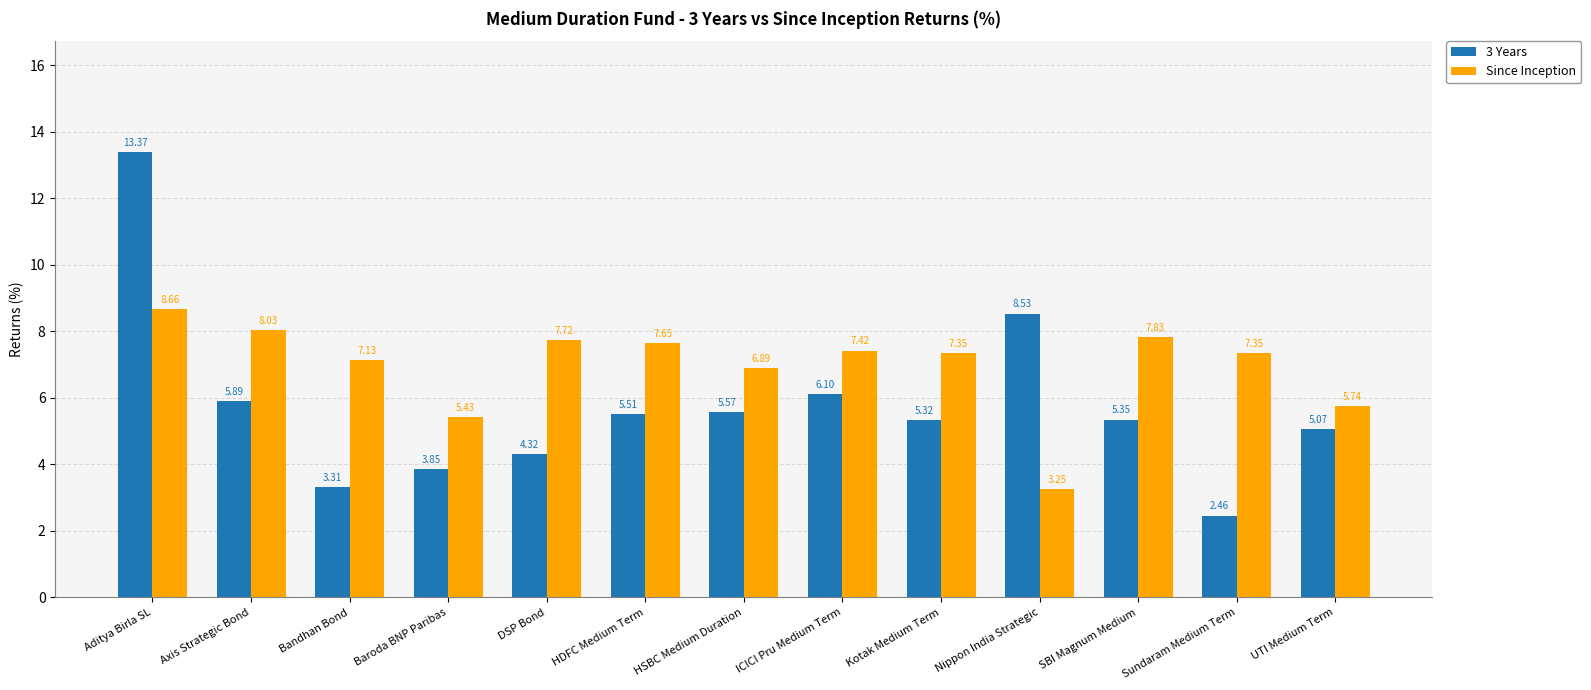

What is the difference between the second highest and second lowest values in the Since Inception series?

2.6